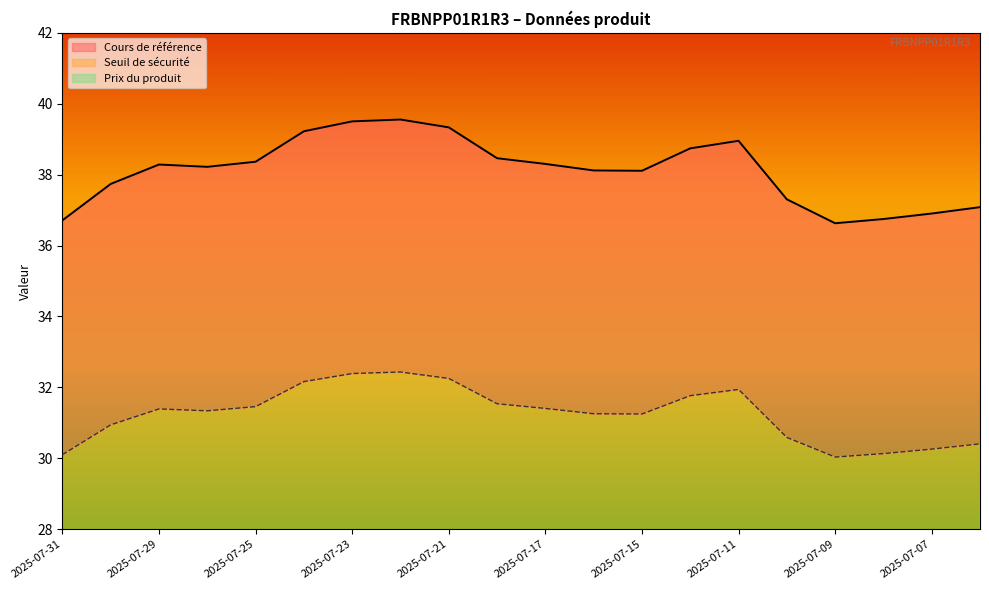

Which label corresponds to the largest value in the chart?

2025-07-22